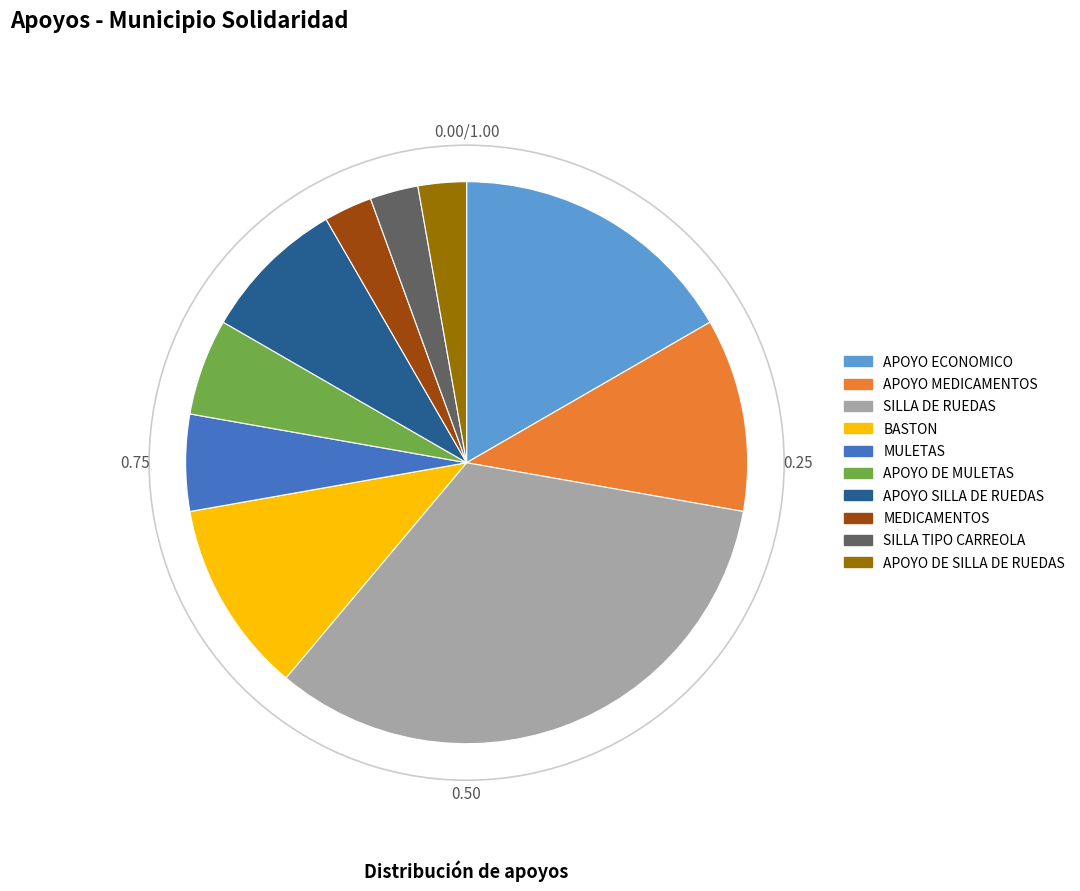

True or false: APOYO MEDICAMENTOS accounts for 11% of the total.

True